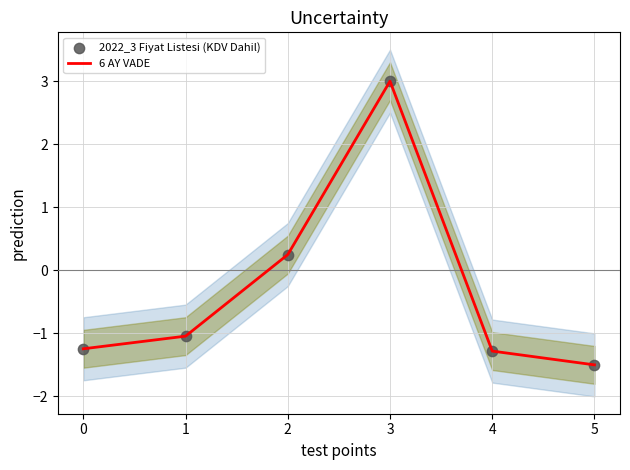

Which series has the largest total across all categories?

2022_3 Fiyat Listesi (KDV Dahil)